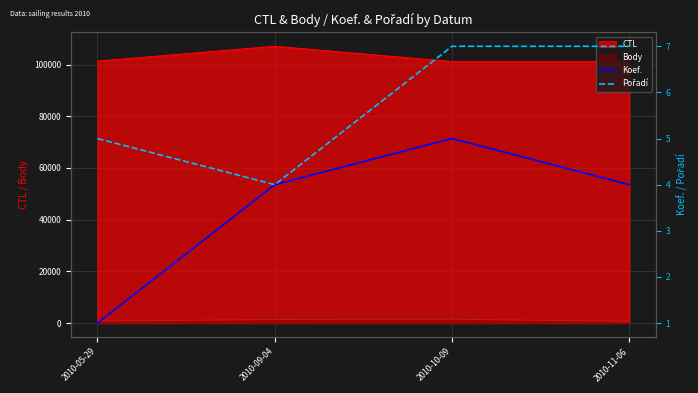

What is the label of the 3rd point from the left?

2010-10-09